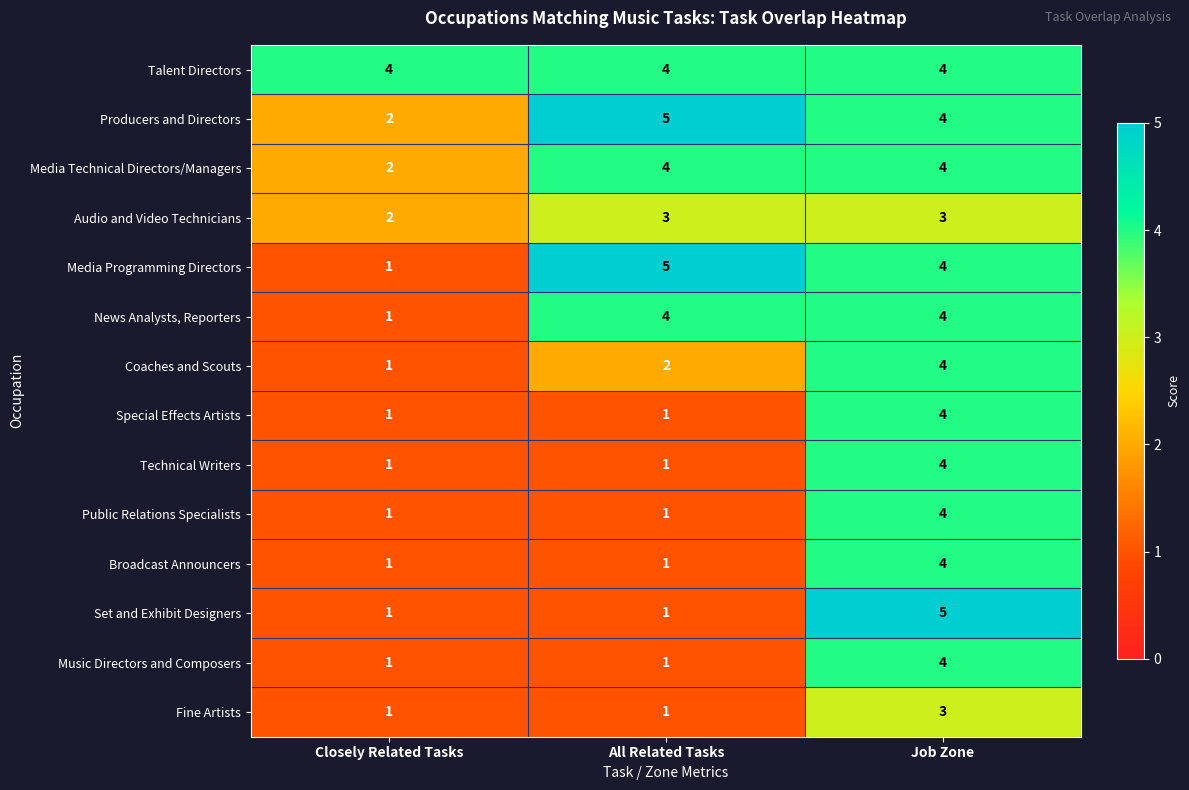

Count the Public Relations Specialists values in the range 1 to 4.

3